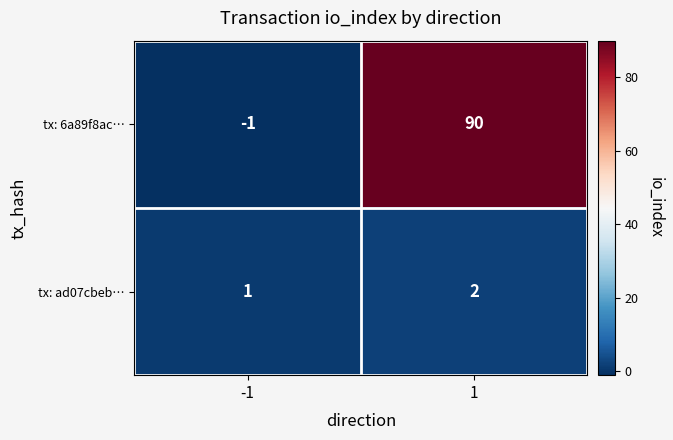

Reading left to right, list all the values displayed in this chart.

tx: 6a89f8ac…: -1	90
tx: ad07cbeb…: 1	2